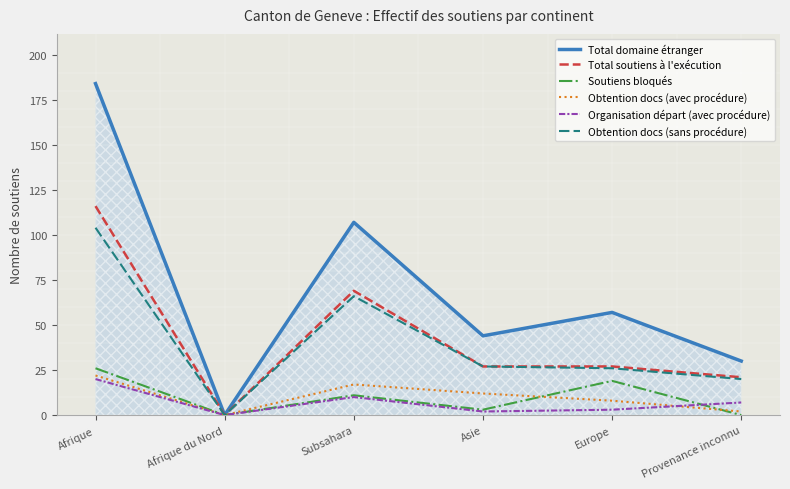

What are all the series names shown in the legend?

Total domaine étranger, Total soutiens à l'exécution, Soutiens bloqués, Obtention docs (avec procédure), Organisation départ (avec procédure), Obtention docs (sans procédure)